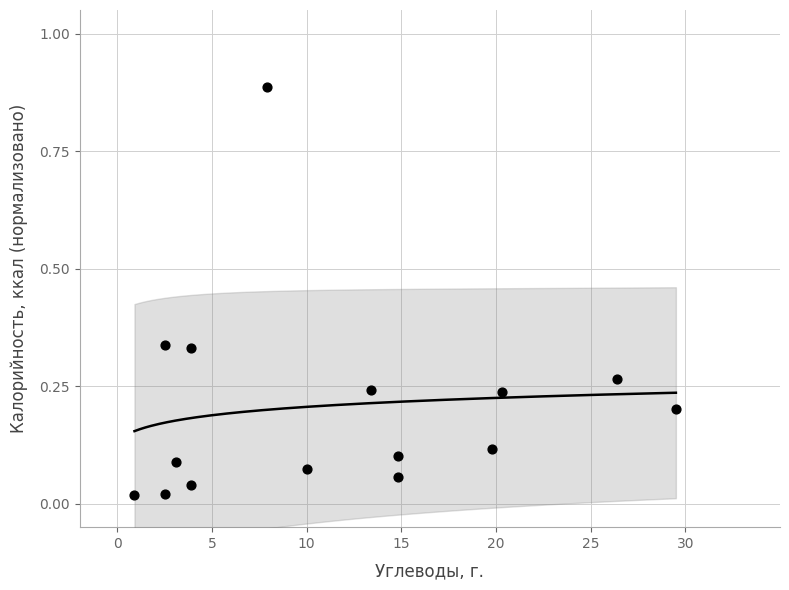

What is the range of X values (max minus min)?

28.6